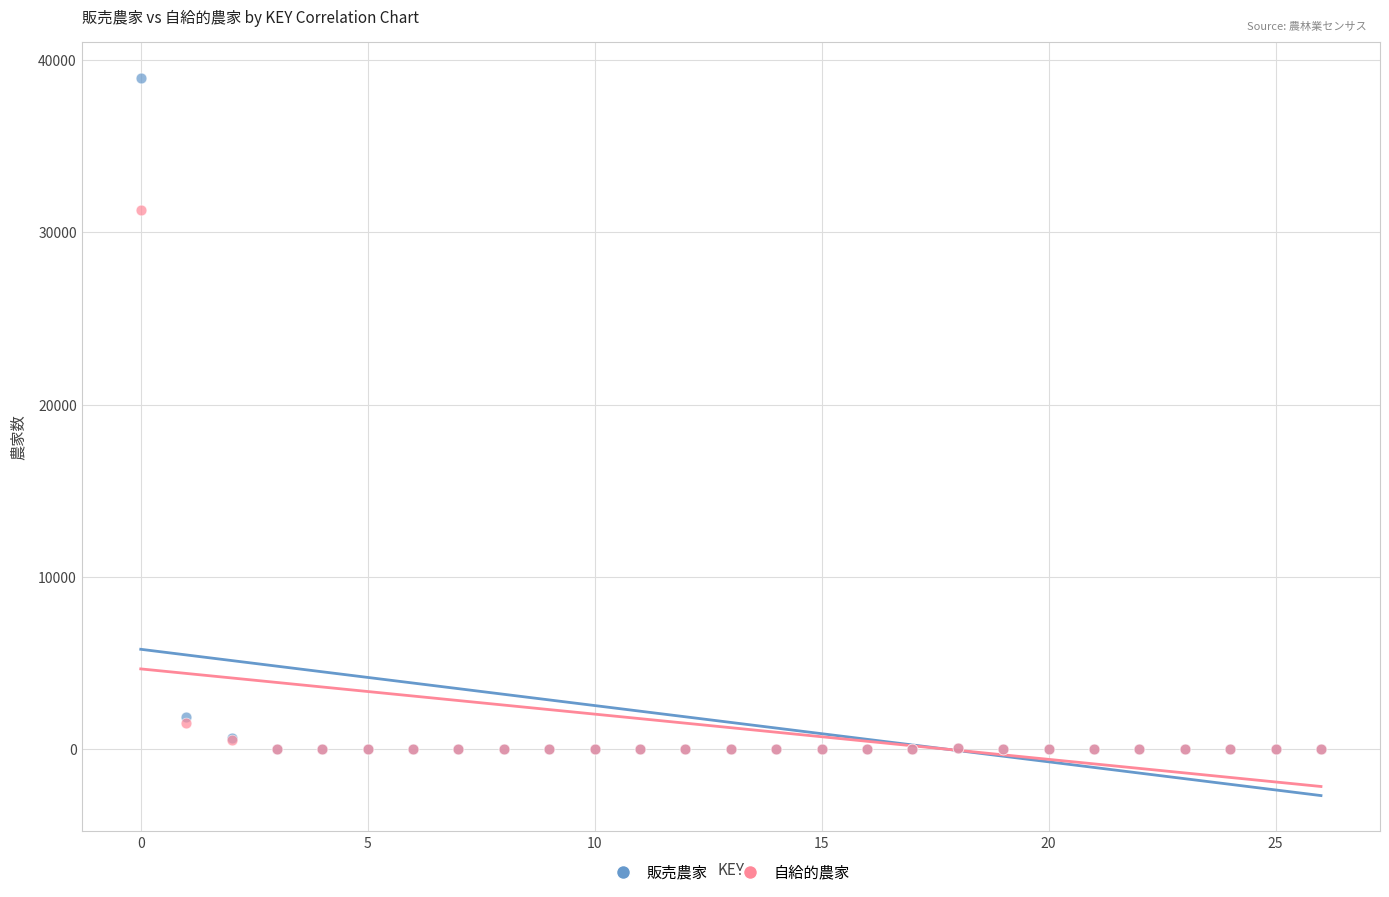

Across all series, what Y value is closest to 19485?

31314